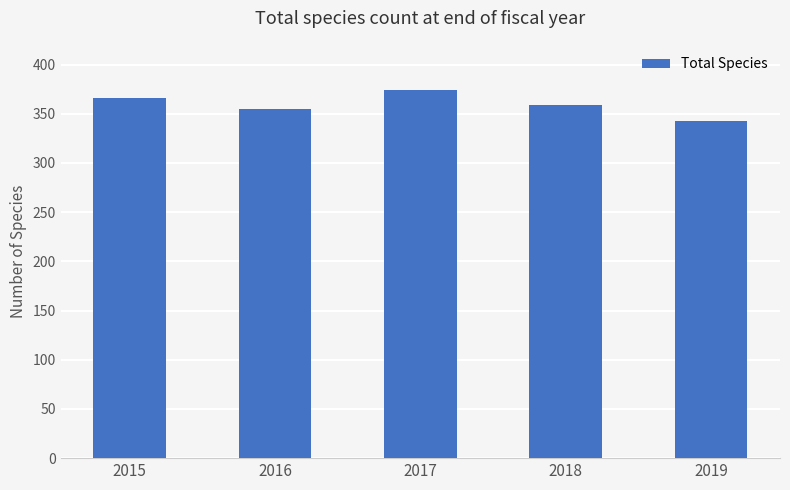

What is the sum of the values at 2019 and 2016?

698